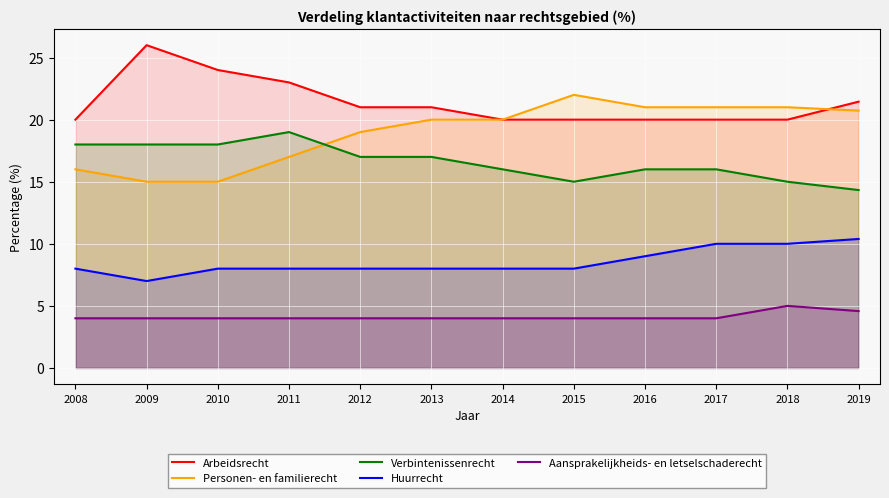

True or false: Verbintenissenrecht and Huurrecht cross at least once.

False